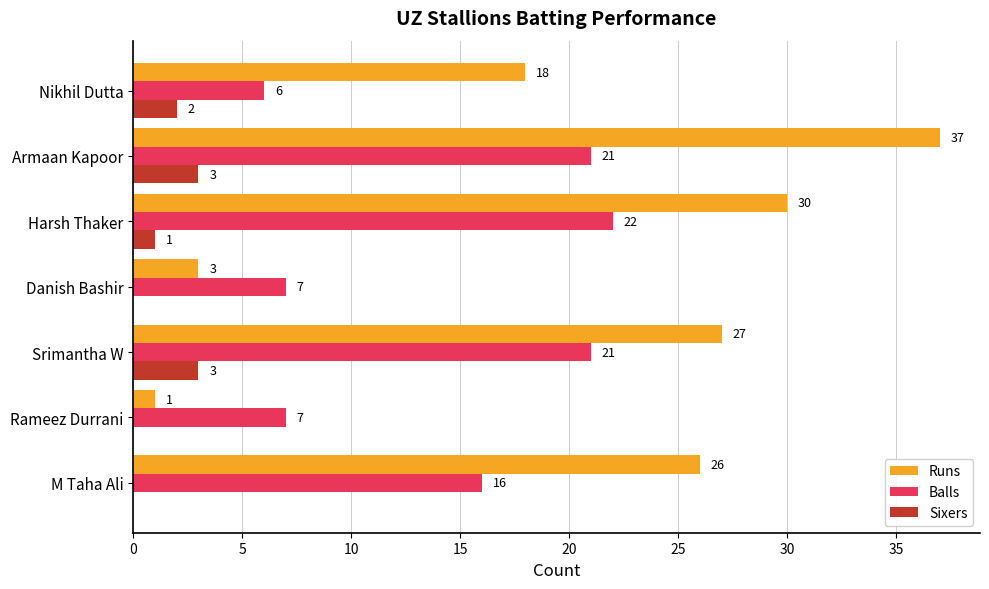

What is the greatest value displayed?

37